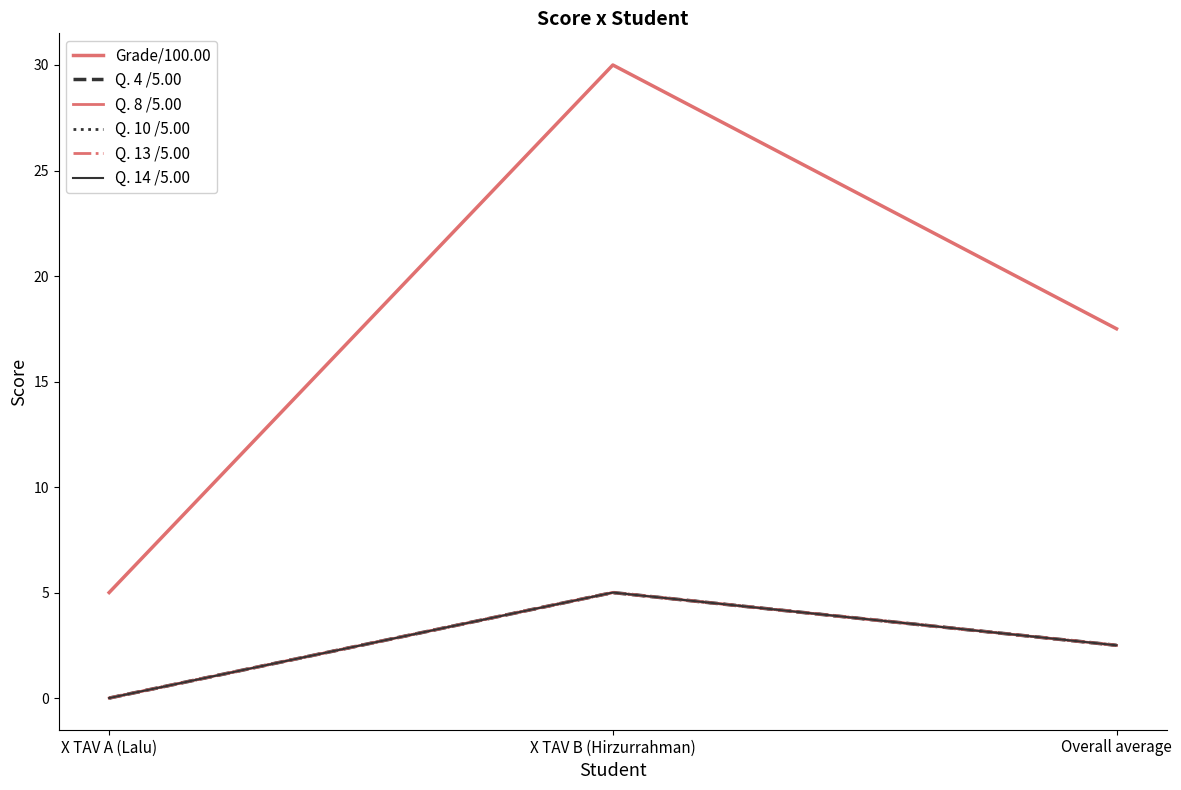

Rank the series by their maximum value, from highest to lowest.

Grade/100.00, Q. 4 /5.00, Q. 8 /5.00, Q. 10 /5.00, Q. 13 /5.00, Q. 14 /5.00